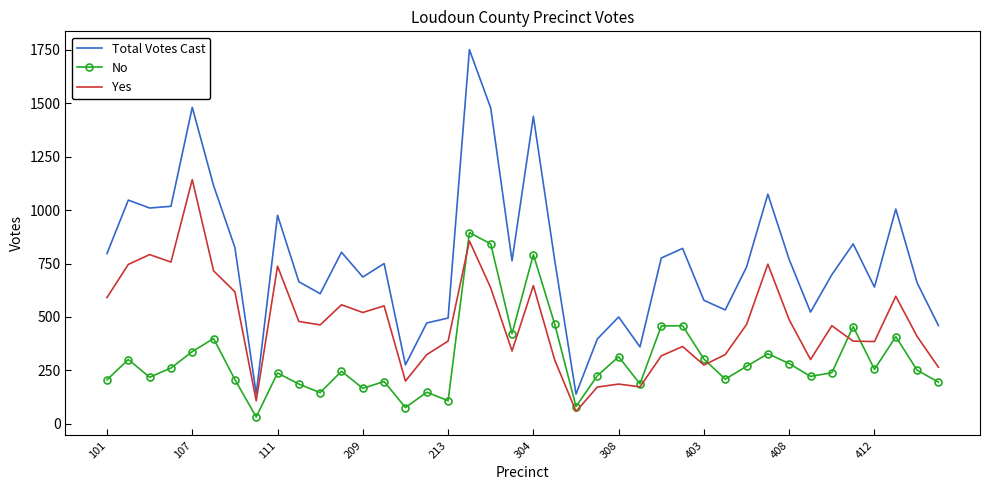

True or false: Yes has more than 0 interior local peaks.

True